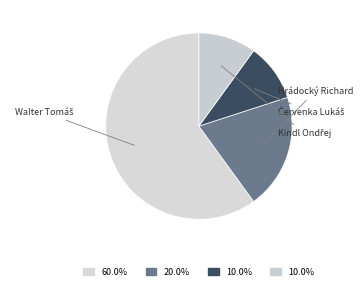

To the nearest percent, what percentage of the pie is Kindl Ondřej?

10%